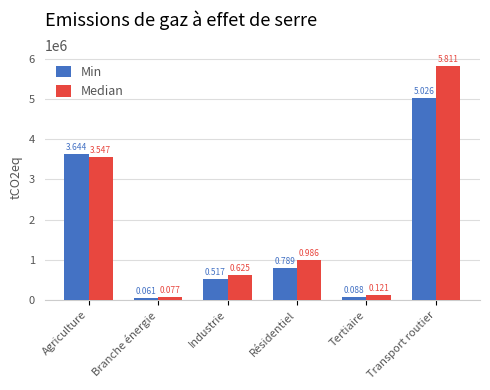

Reading left to right, transcribe all the data shown in this chart.

Min: Agriculture=3644095.1	Branche énergie=60717.4	Industrie=516839.8	Résidentiel=788968.6	Tertiaire=88237.4	Transport routier=5025645.3
Median: Agriculture=3546531.0	Branche énergie=77193.7	Industrie=624540.1	Résidentiel=985921.4	Tertiaire=121468.5	Transport routier=5810736.4